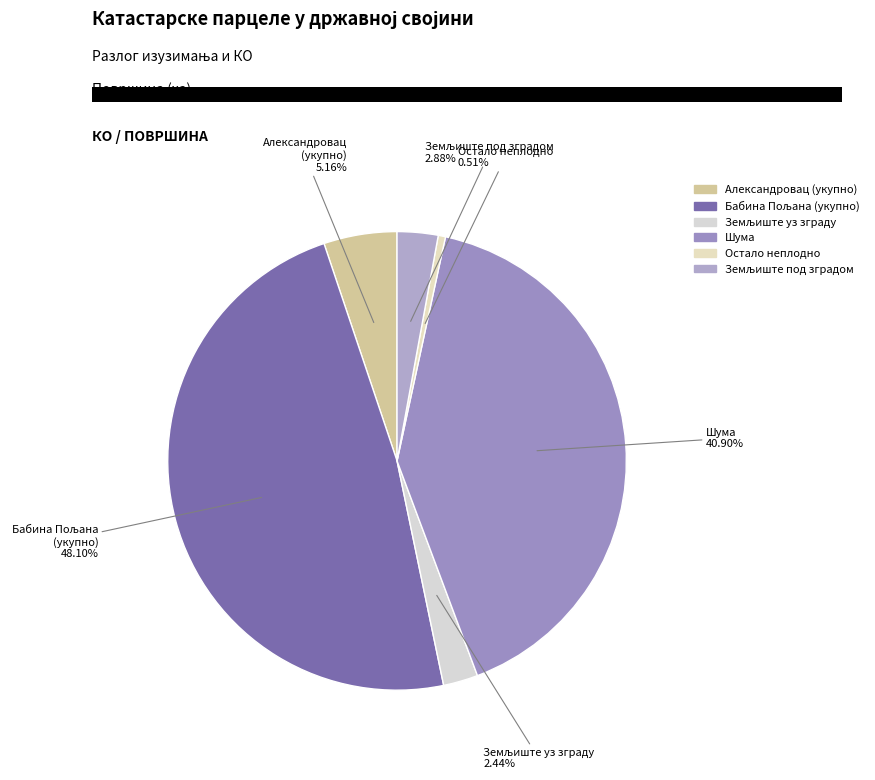

How many slices are in this pie chart?

6